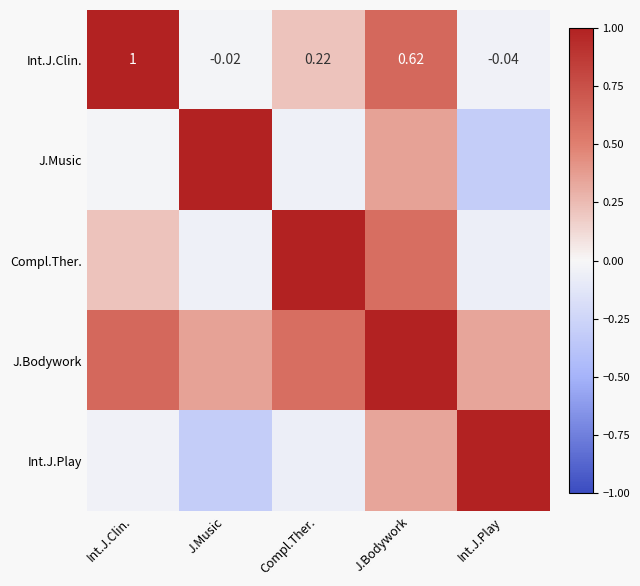

True or false: Int.J.Clin. has a value of 0.4 at Compl.Ther..

False